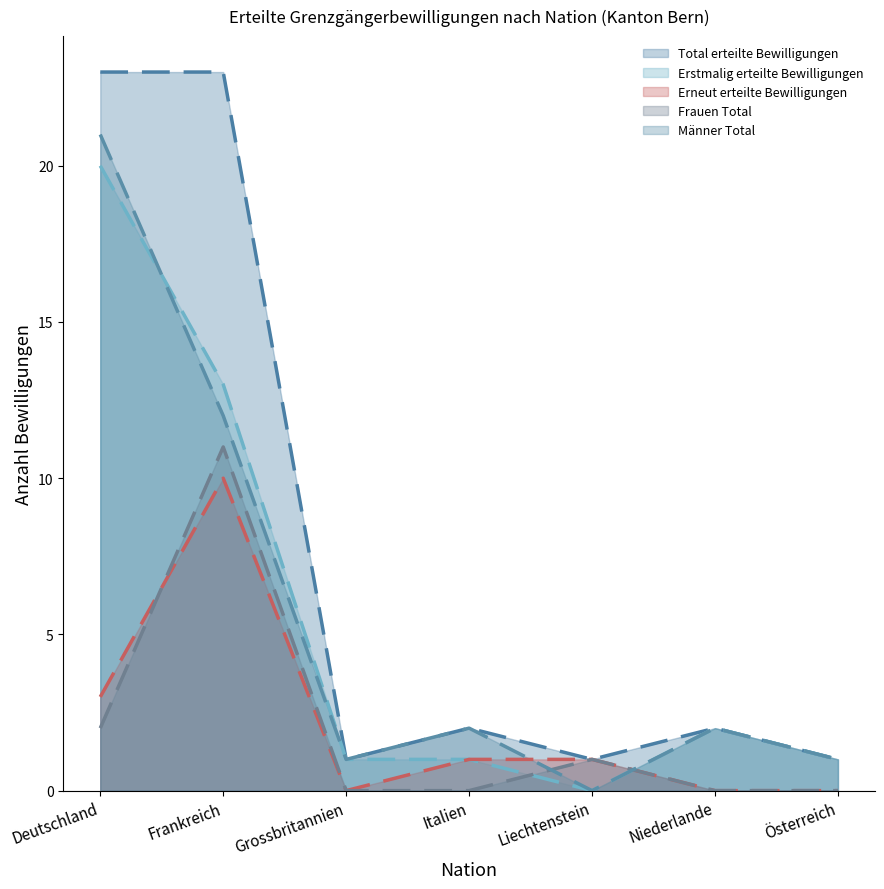

Rank the series by their maximum value, from lowest to highest.

Erneut erteilte Bewilligungen, Frauen Total, Erstmalig erteilte Bewilligungen, Männer Total, Total erteilte Bewilligungen